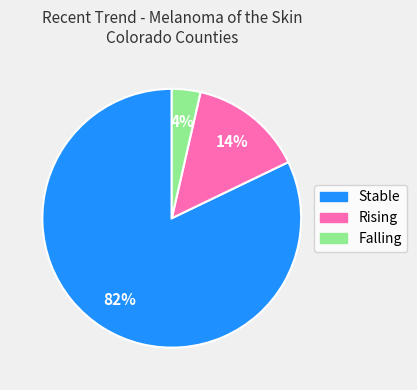

To the nearest percent, what is the average slice percentage?

33%